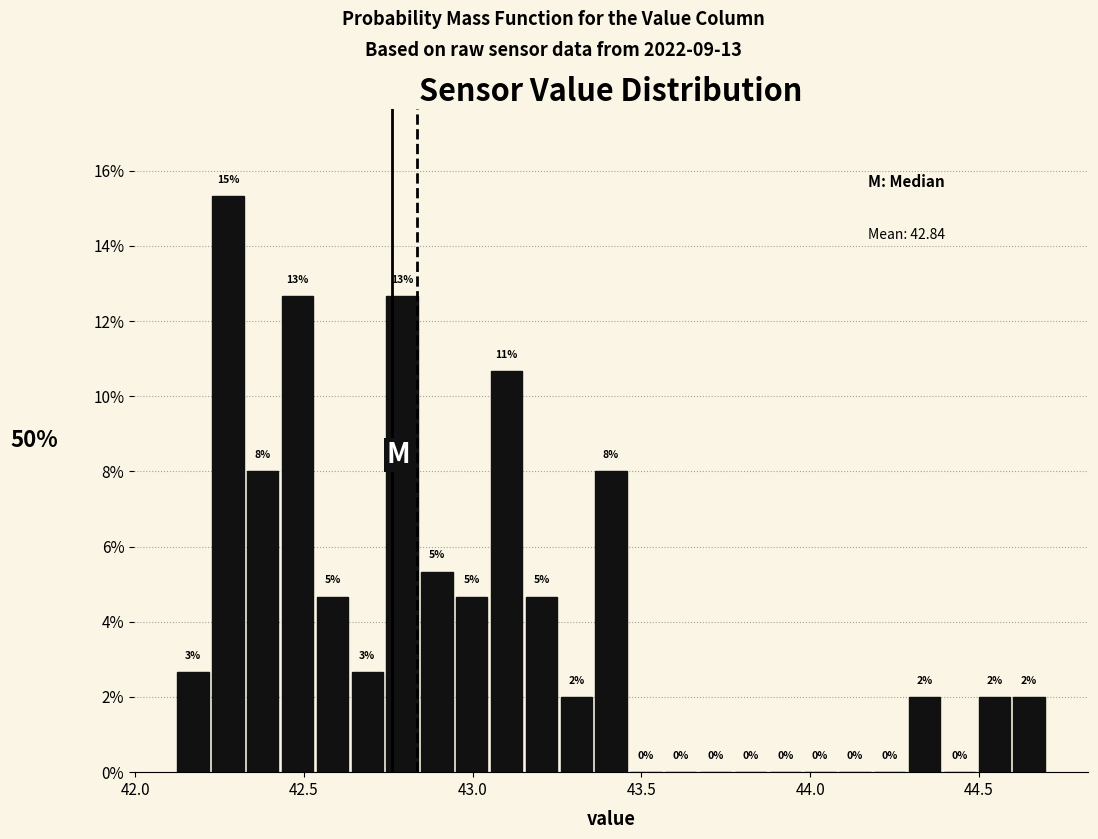

Around what value on the x-axis is the tallest bar? Give the approximate position of its centre, as read against the axis.

42.25